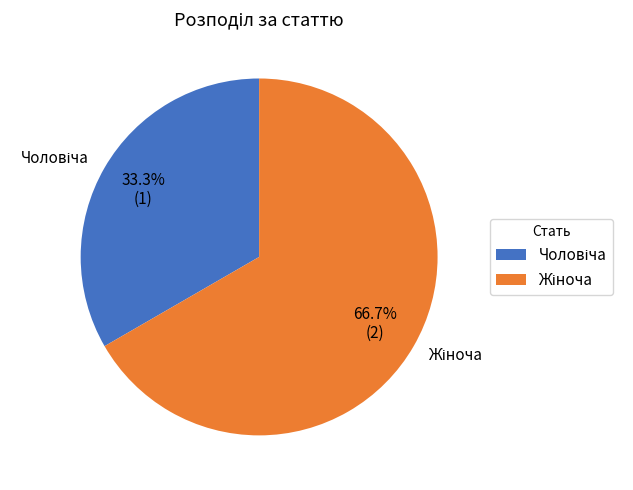

To the nearest percent, what is the average slice percentage?

50%